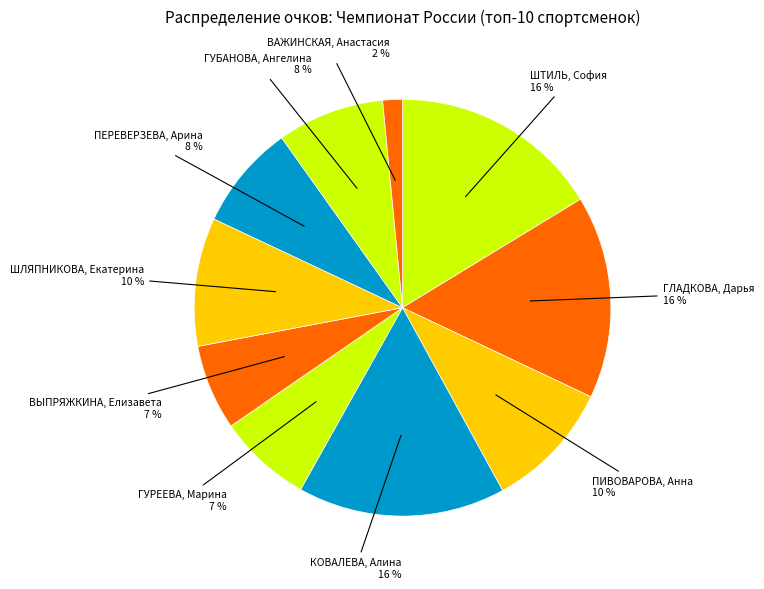

How many slices are in this pie chart?

10